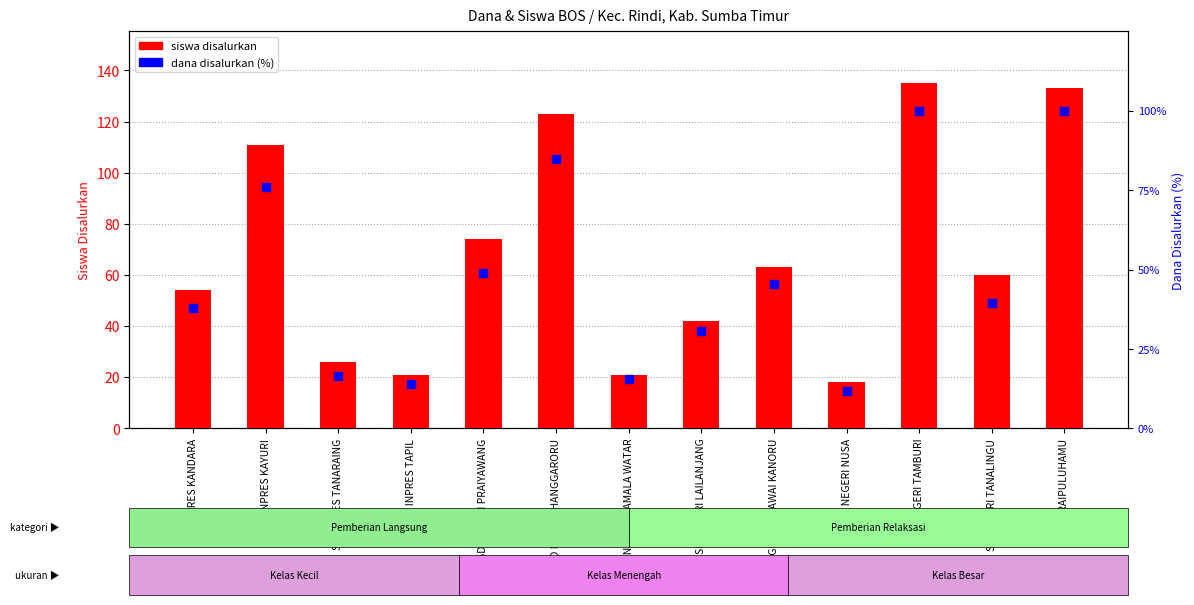

At how many categories does at least one series exceed 115?

3